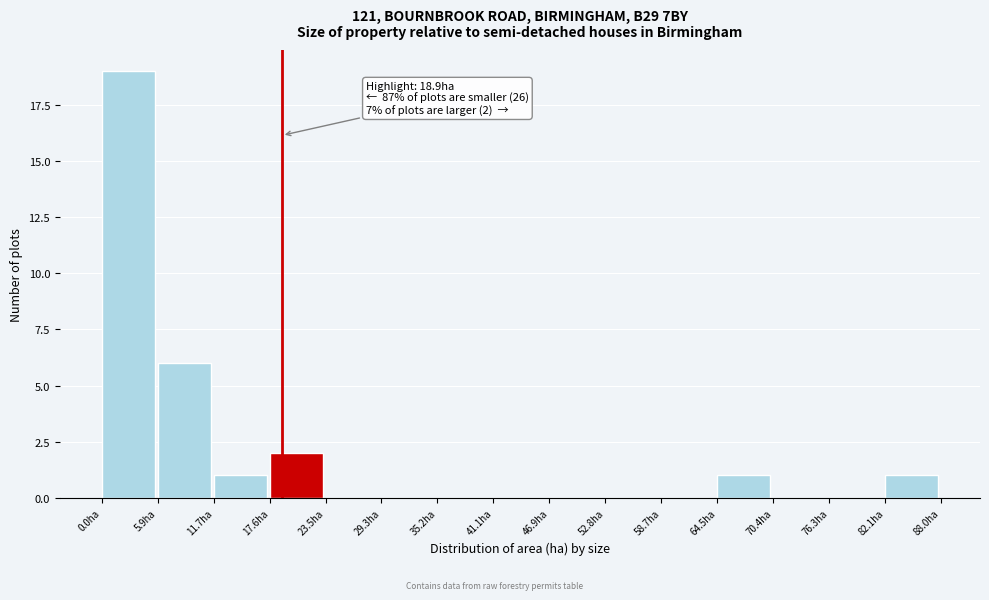

Over which range of the x-axis is the bar tallest?

0 to 6